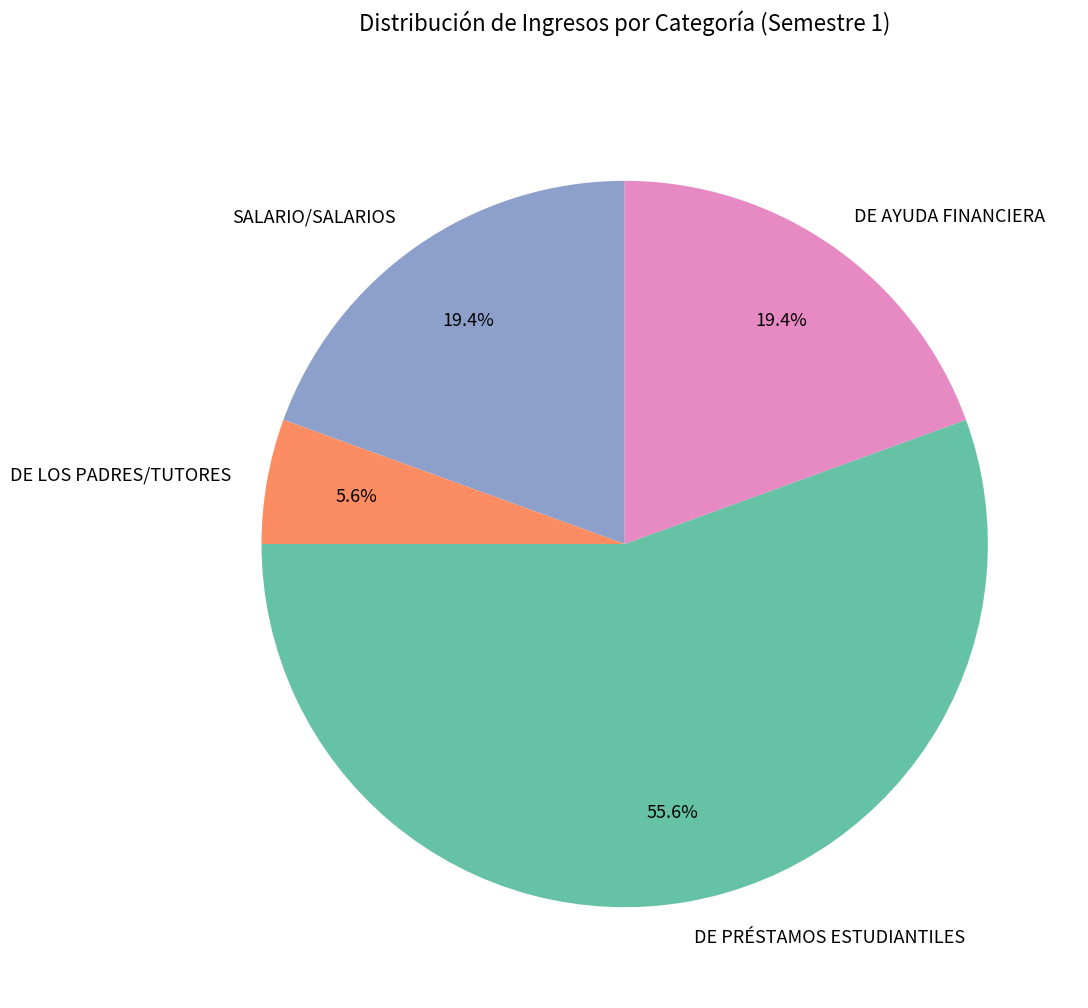

Combined, do DE AYUDA FINANCIERA and DE PRÉSTAMOS ESTUDIANTILES account for over 50%?

Yes